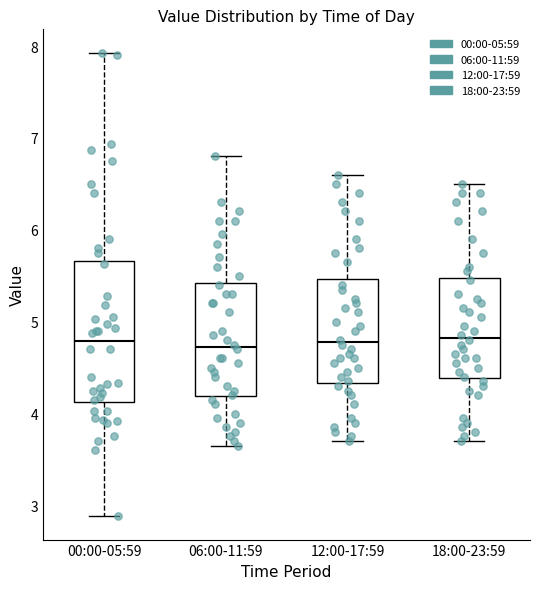

Where does the upper whisker of the box for 18:00-23:59 end on the y-axis? The values are not printed on the chart, so give them approximately, as read against the axis.

6.5